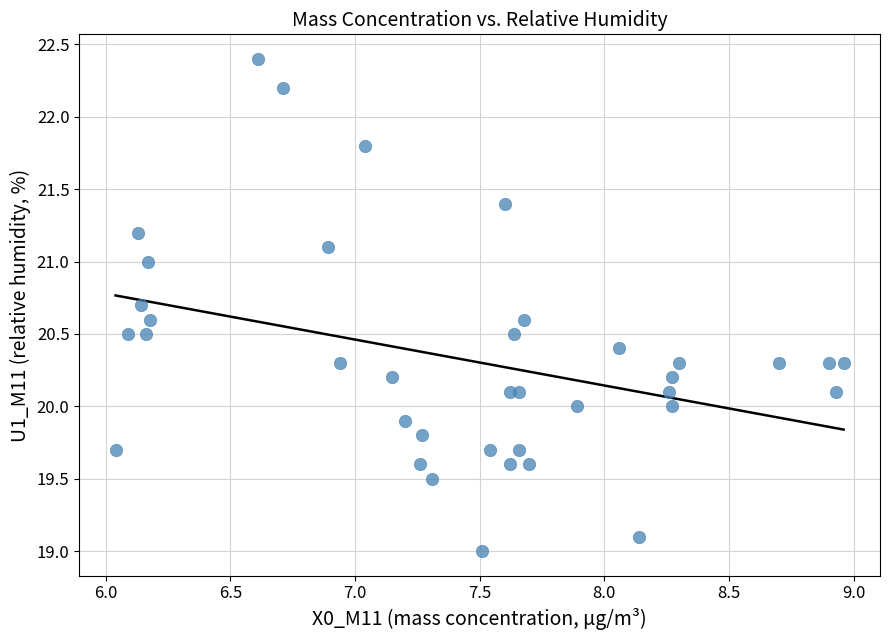

What is the range of X values (max minus min)?

2.9